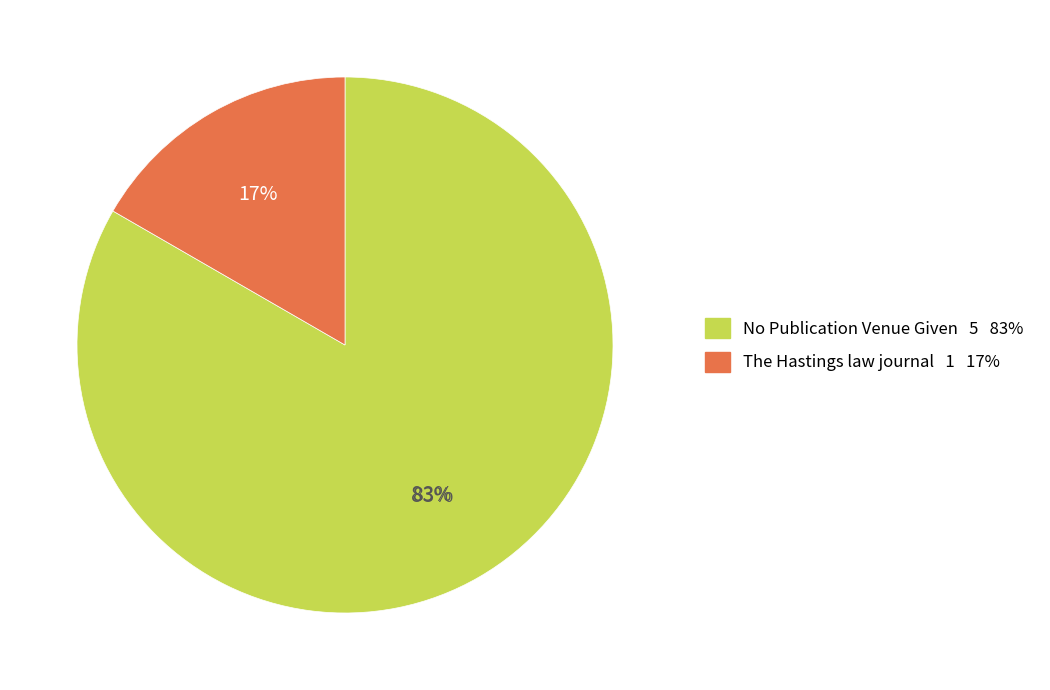

How many slices are in this pie chart?

2